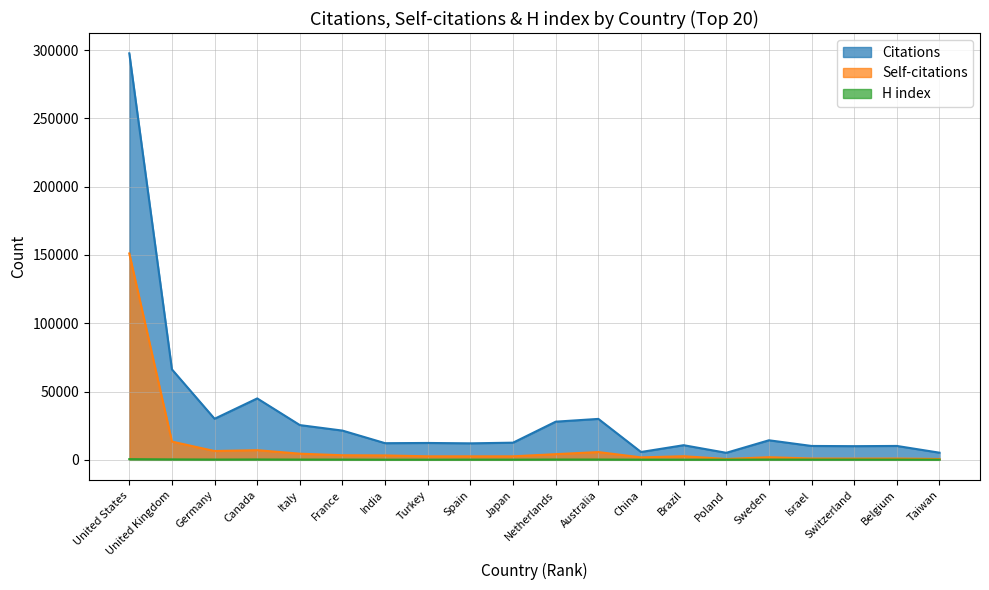

Reading left to right, what are all the values shown in this chart?

Citations: United States=297673	United Kingdom=66223	Germany=30063	Canada=44967	Italy=25437	France=21400	India=12179	Turkey=12349	Spain=12075	Japan=12563	Netherlands=27943	Australia=29969	China=5733	Brazil=10711	Poland=5141	Sweden=14317	Israel=10160	Switzerland=10005	Belgium=10167	Taiwan=5220
Self-citations: United States=151123	United Kingdom=13354	Germany=6435	Canada=7065	Italy=4489	France=3357	India=3223	Turkey=2575	Spain=2566	Japan=2563	Netherlands=4150	Australia=5686	China=1798	Brazil=2634	Poland=625	Sweden=1907	Israel=964	Switzerland=901	Belgium=947	Taiwan=641
H index: United States=500	United Kingdom=322	Germany=216	Canada=268	Italy=199	France=189	India=120	Turkey=110	Spain=150	Japan=135	Netherlands=220	Australia=221	China=123	Brazil=112	Poland=113	Sweden=190	Israel=159	Switzerland=169	Belgium=154	Taiwan=97